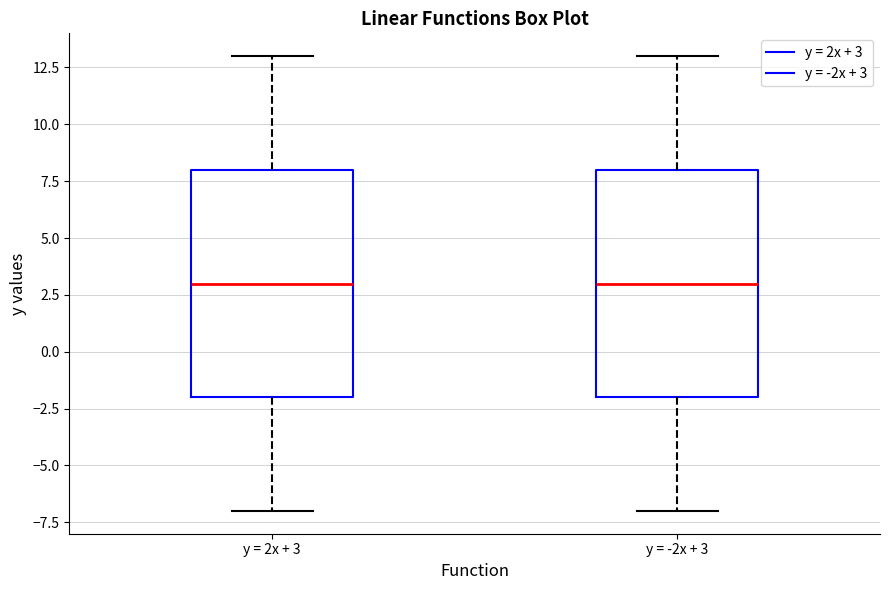

Where is the lower edge of the box for y = 2x + 3 on the y-axis? The values are not printed on the chart, so give them approximately, as read against the axis.

-2